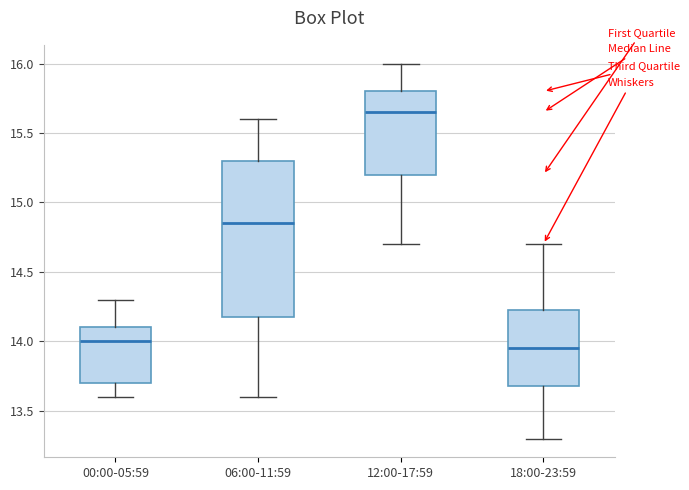

Where is the lower edge of the box for 18:00-23:59 on the y-axis? The values are not printed on the chart, so give them approximately, as read against the axis.

13.70